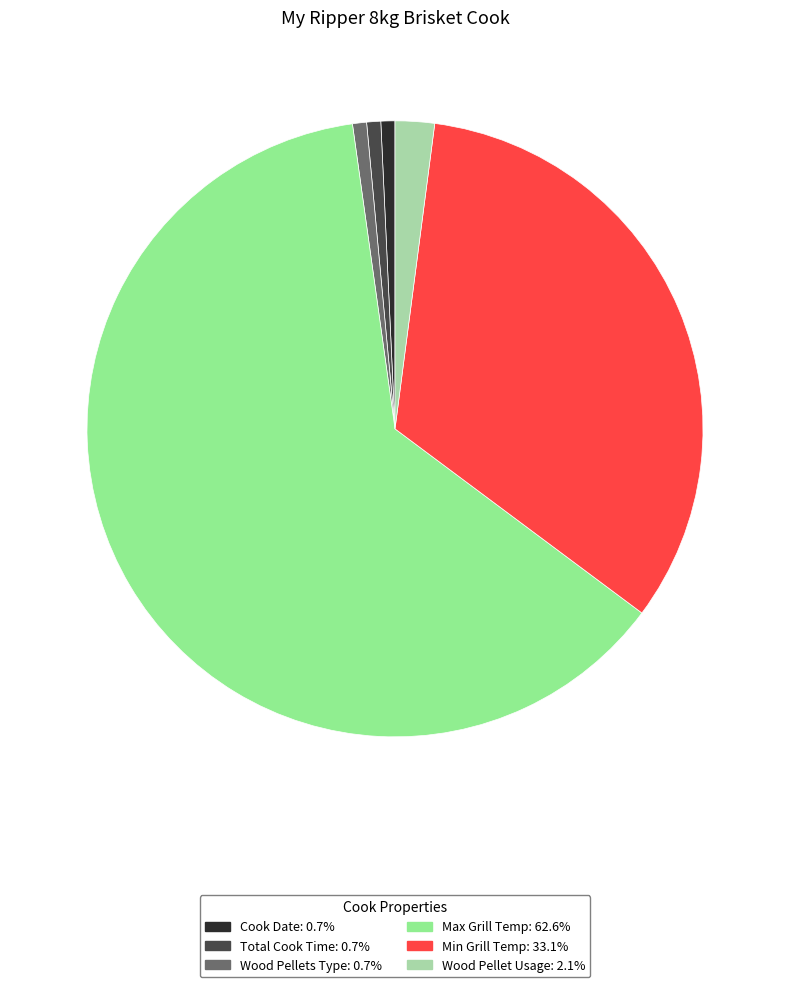

What is the largest slice in the pie chart?

Max Grill Temp